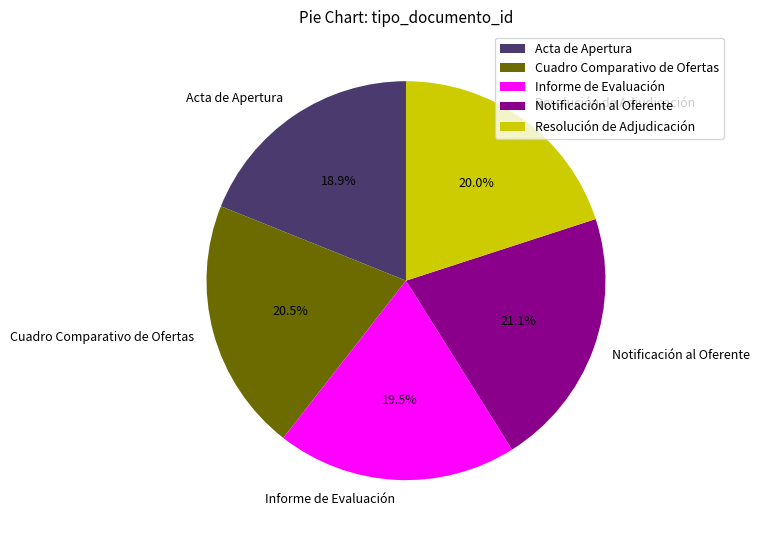

To the nearest percent, what is the difference between the largest and smallest slice percentages?

2%